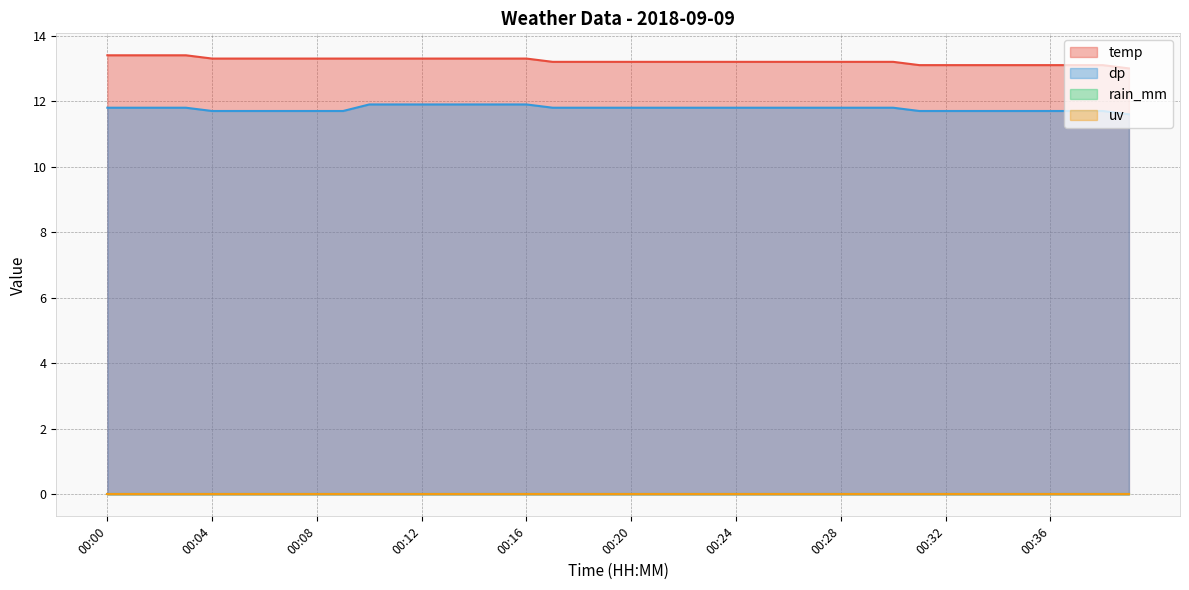

How many lines are shown in the chart?

4